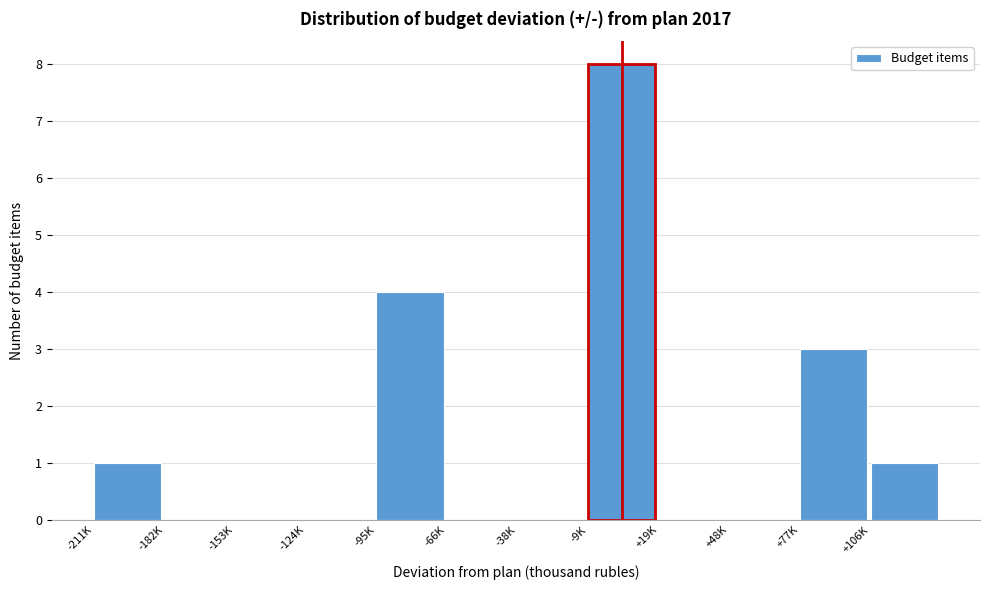

Reading left to right, transcribe all the data shown in this chart.

-211K=1	-182K=0	-153K=0	-124K=0	-95K=4	-66K=0	-38K=0	-9K=8	+19K=0	+48K=0	+77K=3	+106K=1